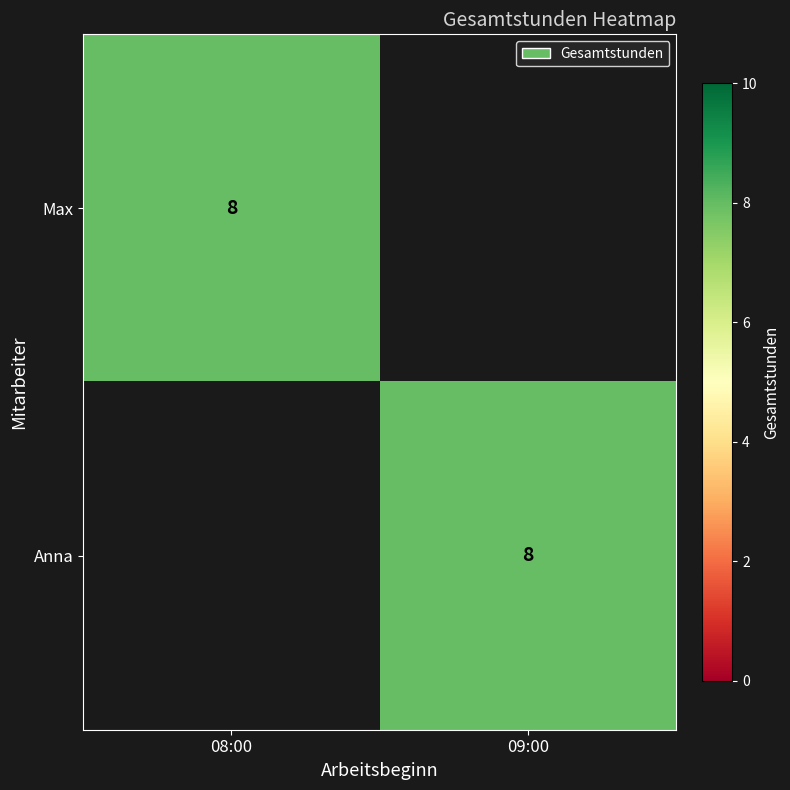

The Anna series shows 8 at 09:00. True or false?

True